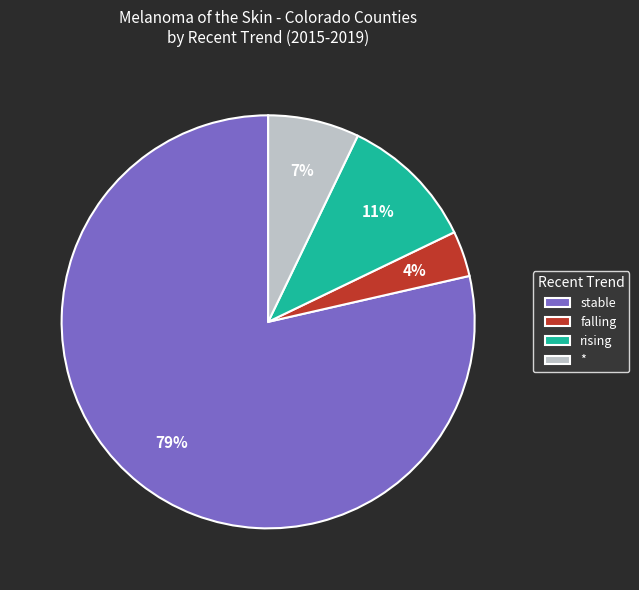

What is the majority slice?

stable